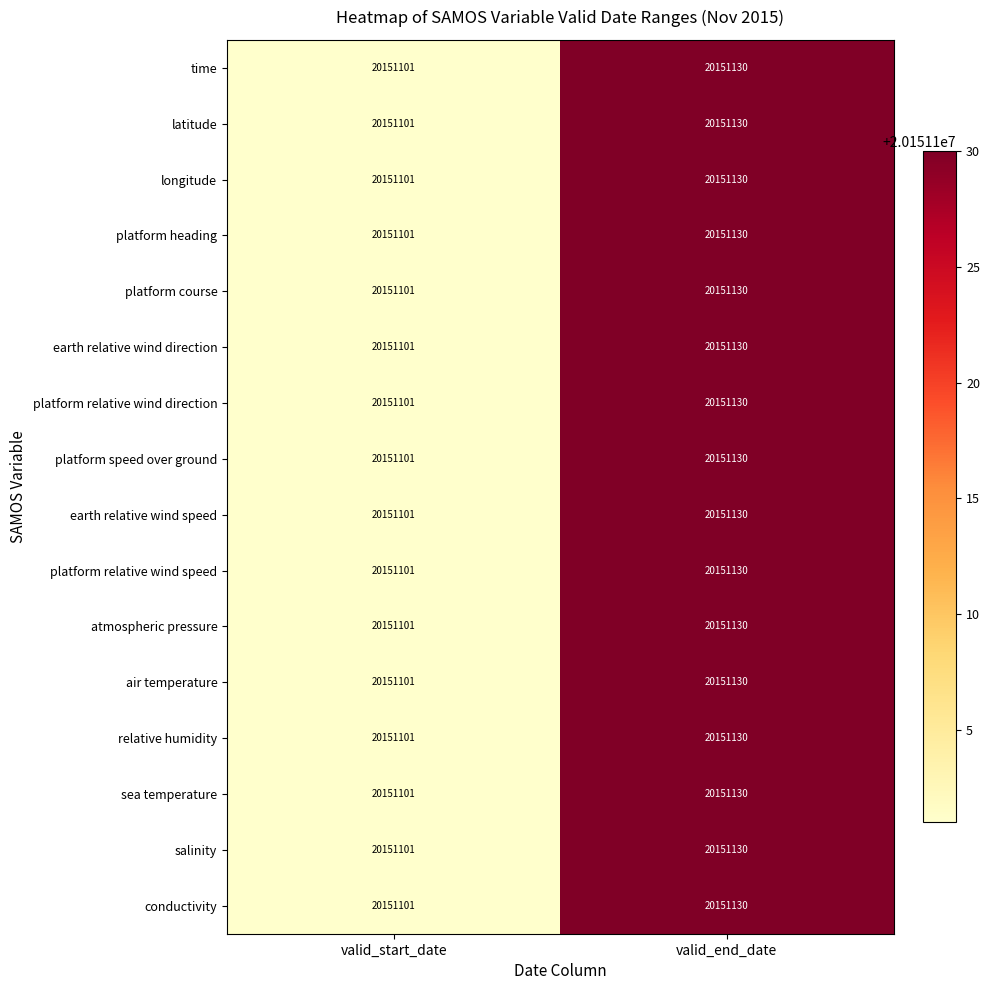

The value of platform relative wind direction at valid_end_date is 20151130. True or false?

True